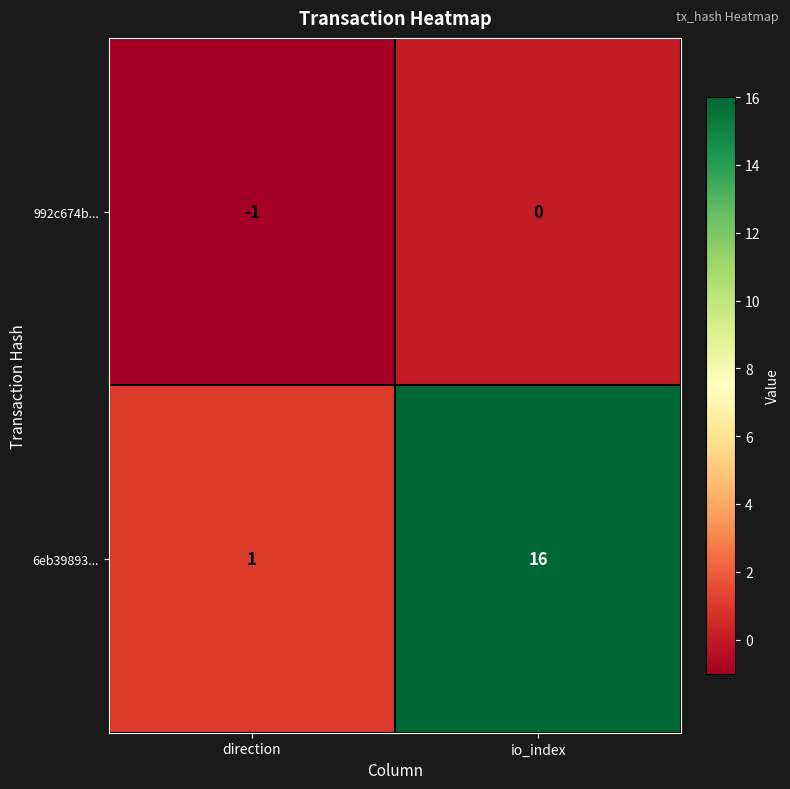

Between direction and io_index, which series saw the biggest shift?

6eb39893...